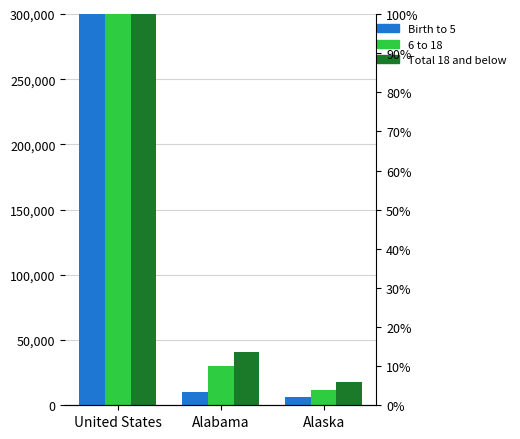

List the series in order of their peak value, highest first.

Total 18 and below, 6 to 18, Birth to 5